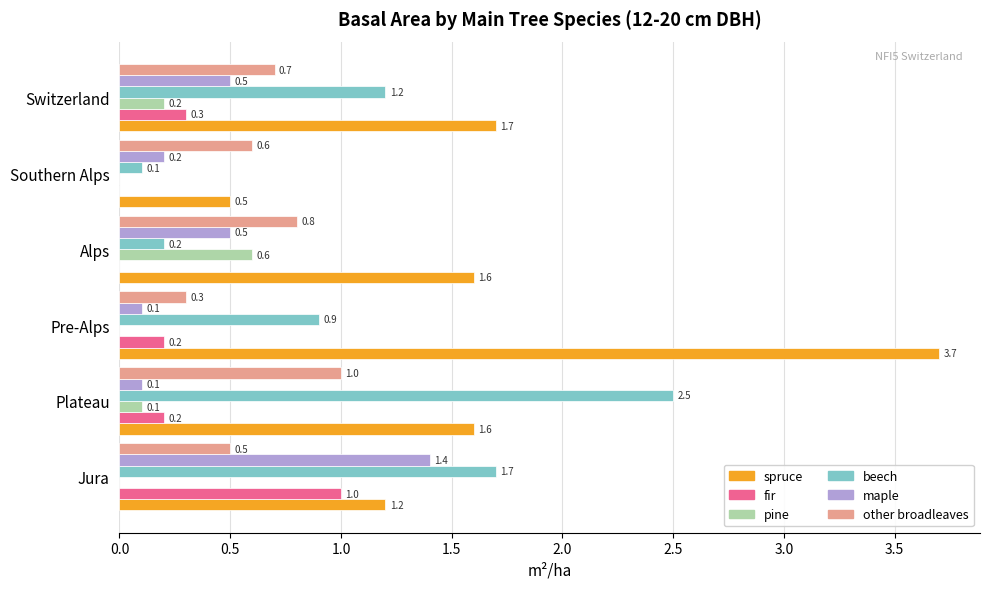

Which series changed the most between Jura and Alps?

beech